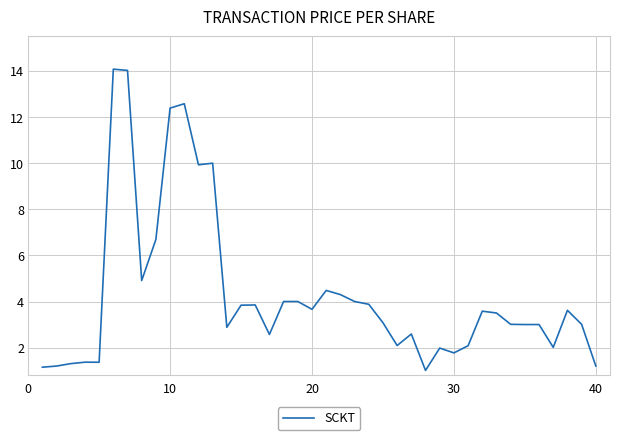

What is the greatest value displayed?

14.1